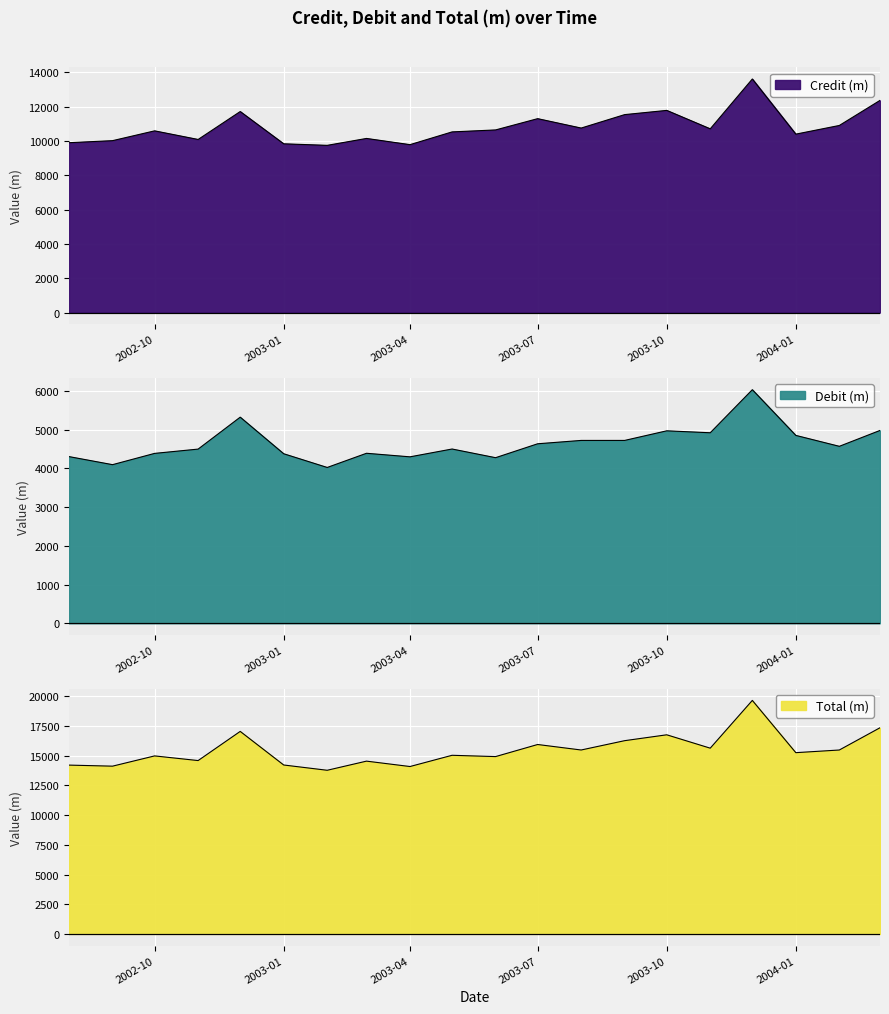

Reading left to right, transcribe all the data shown in this chart.

Credit (m): 2002-08=9904.4	2002-09=10023.1	2002-10=10595.0	2002-11=10092.5	2002-12=11721.2	2003-01=9839.5	2003-02=9749.6	2003-03=10152.3	2003-04=9790.4	2003-05=10533.8	2003-06=10648.5	2003-07=11306.0	2003-08=10757.6	2003-09=11541.9	2003-10=11788.0	2003-11=10713.0	2003-12=13619.8	2004-01=10403.5	2004-02=10908.7	2004-03=12371.2
Debit (m): 2002-08=4301.7	2002-09=4093.9	2002-10=4384.9	2002-11=4495.6	2002-12=5320.2	2003-01=4375.5	2003-02=4021.6	2003-03=4387.7	2003-04=4296.0	2003-05=4497.9	2003-06=4273.9	2003-07=4633.1	2003-08=4719.6	2003-09=4719.6	2003-10=4967.8	2003-11=4917.5	2003-12=6029.2	2004-01=4849.2	2004-02=4567.7	2004-03=4977.3
Total (m): 2002-08=14206.1	2002-09=14117.0	2002-10=14979.9	2002-11=14588.1	2002-12=17041.4	2003-01=14215.0	2003-02=13771.1	2003-03=14540.1	2003-04=14086.3	2003-05=15031.7	2003-06=14922.4	2003-07=15939.1	2003-08=15477.2	2003-09=16261.5	2003-10=16755.8	2003-11=15630.5	2003-12=19649.0	2004-01=15252.8	2004-02=15476.4	2004-03=17348.5